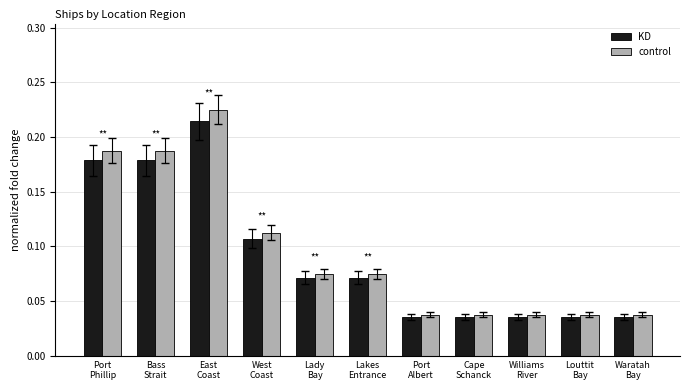

At Bass
Strait, list the series in order from smallest to largest.

KD, control